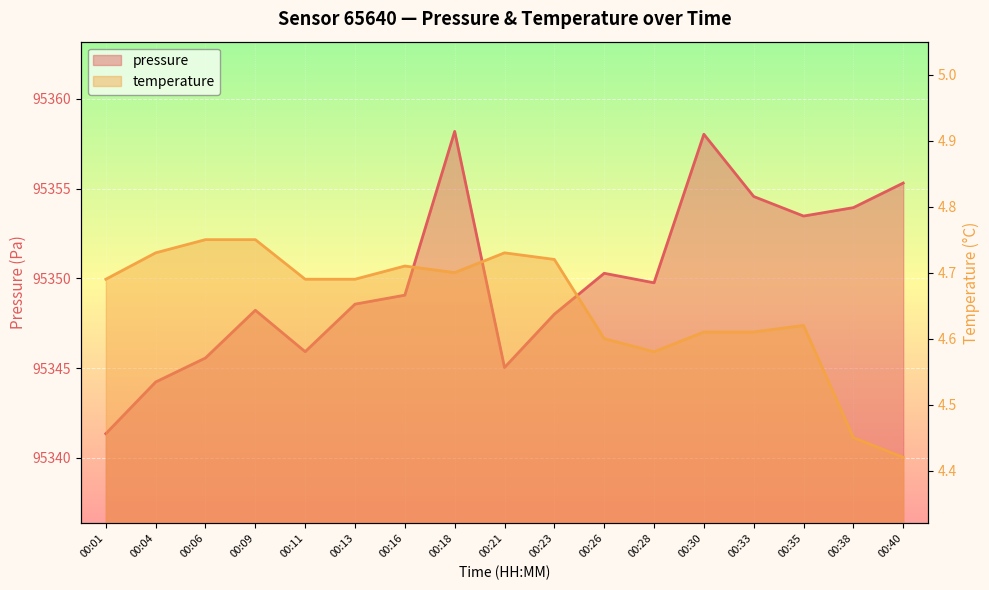

At 00:28, list the series in order from largest to smallest.

pressure, temperature